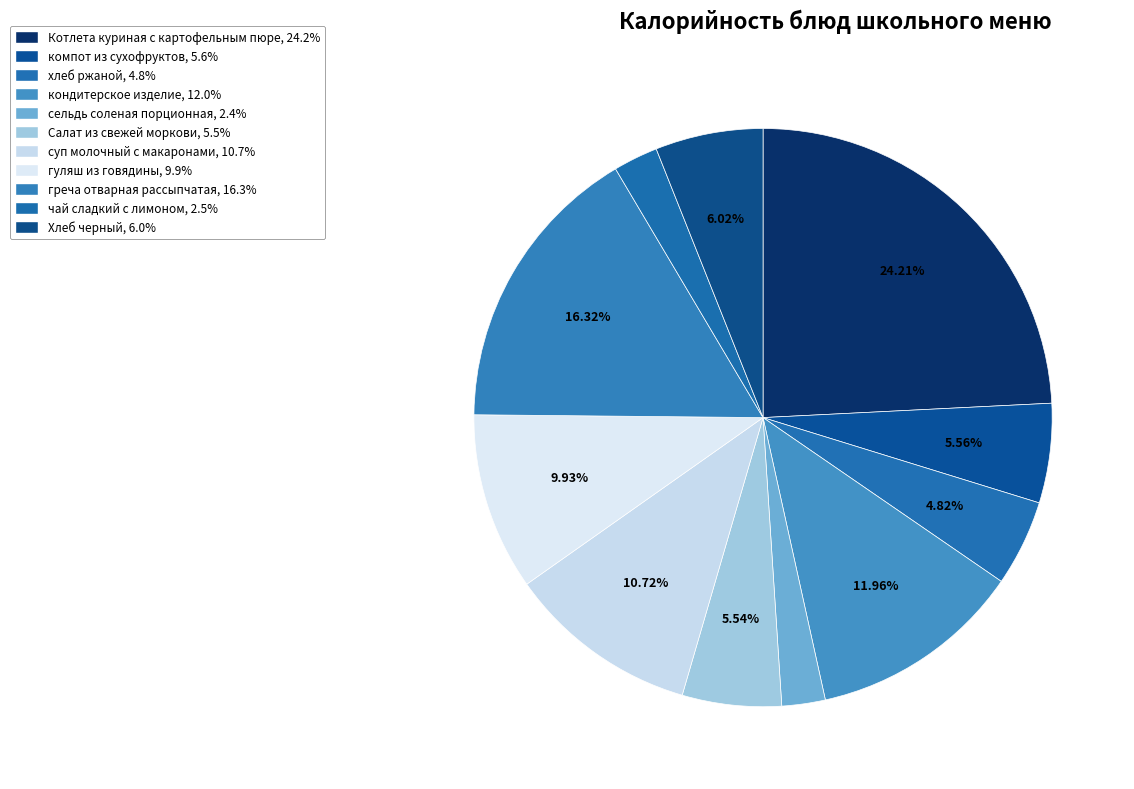

Does Котлета куриная с картофельным пюре account for over 50% of the chart?

No